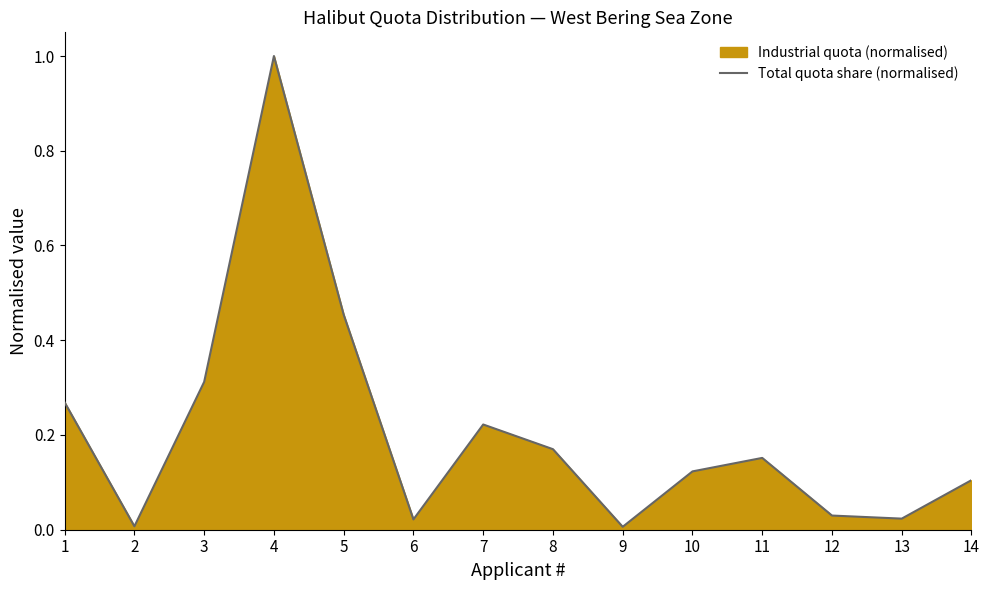

Which has a higher value, 5 or 1?

5